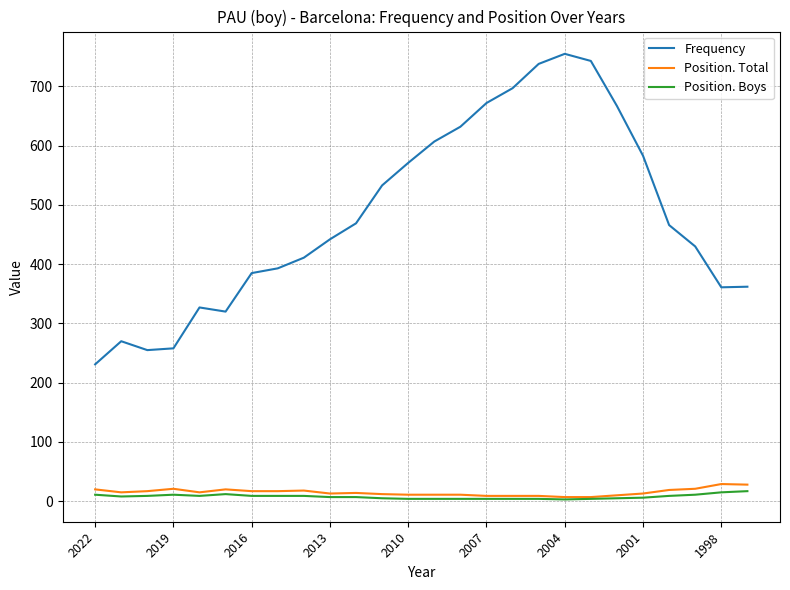

True or false: Position. Boys and Frequency intersect in this chart.

False